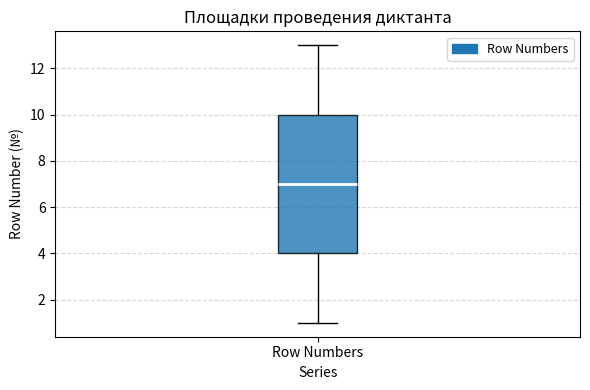

Transcribe this box plot: give where the median line is, the range the box spans, and where the two whiskers end, as read against the y-axis. The values are not printed on the chart, so give them approximately, as read against the axis.

median 7, box 4 to 10, whiskers 1 to 13